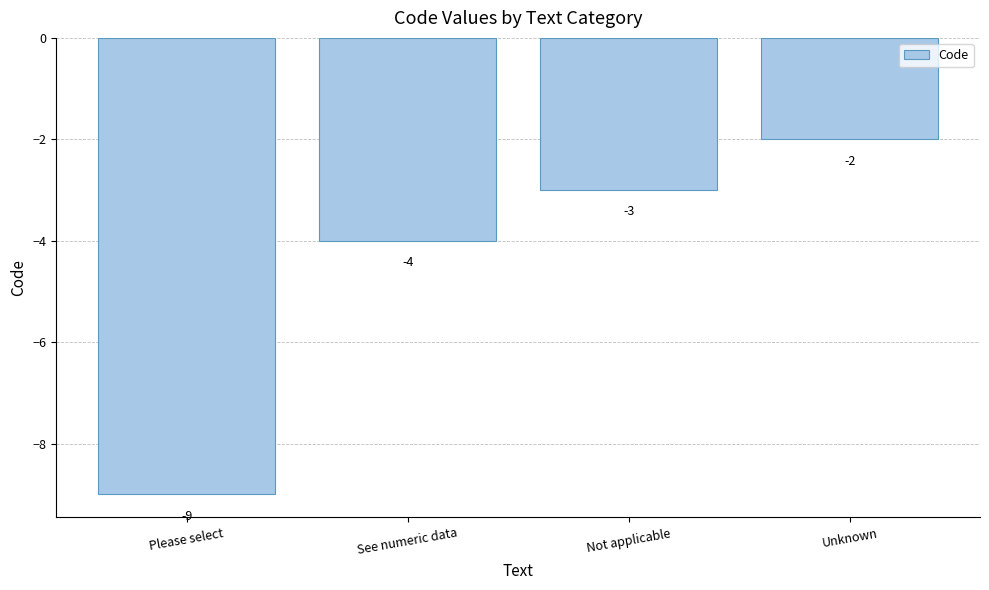

Does the chart contain any negative values?

Yes